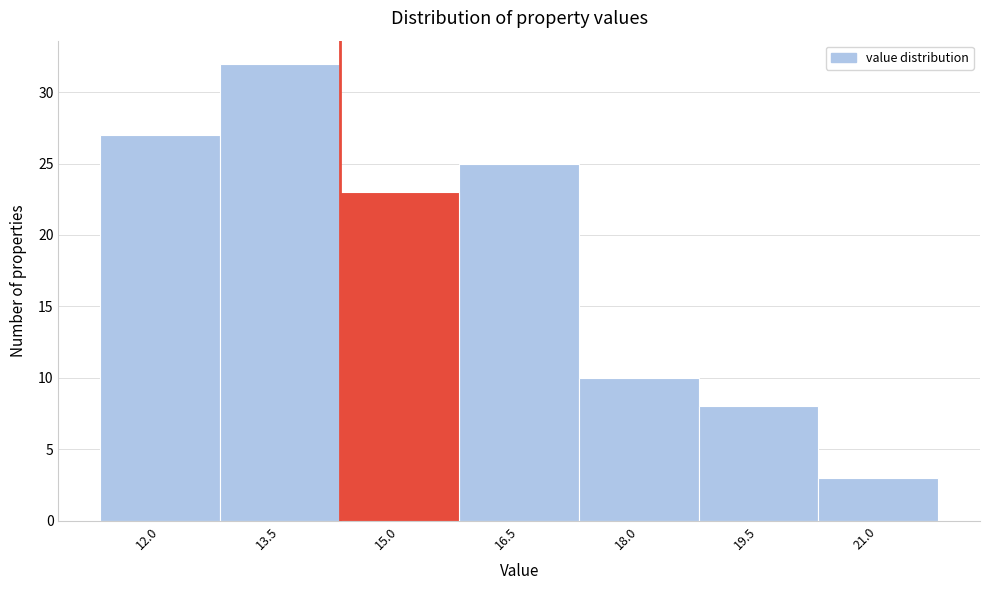

Reading left to right, transcribe all the data shown in this chart.

27	32	23	25	10	8	3